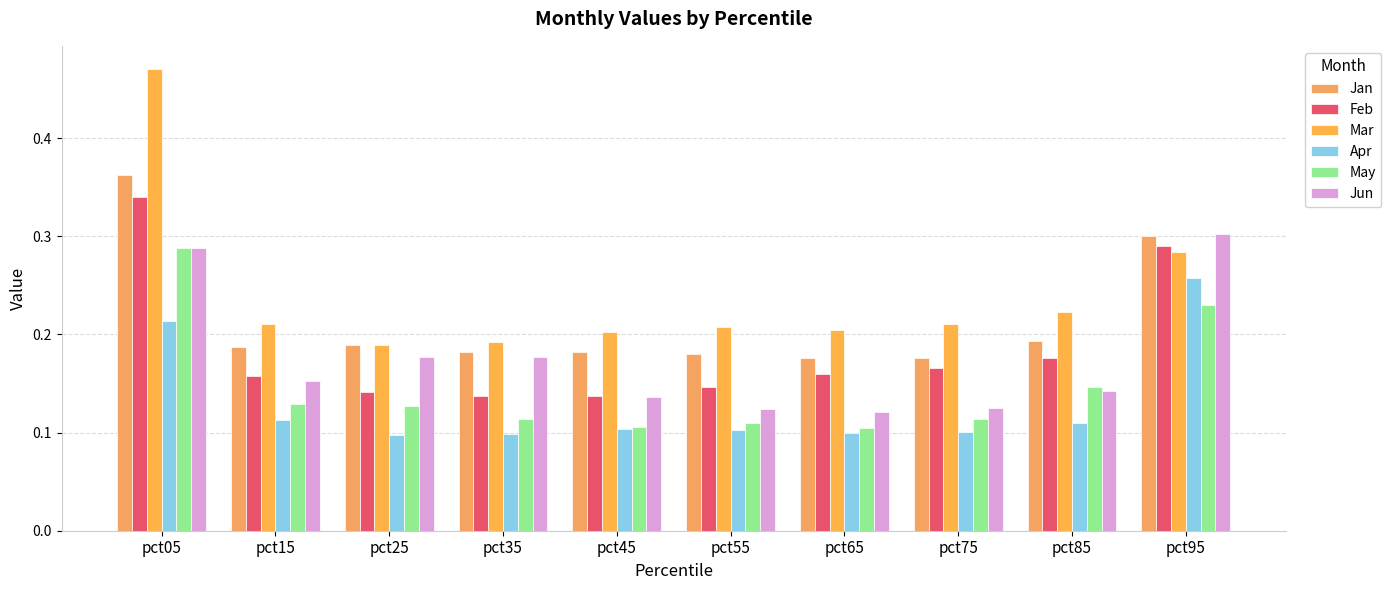

Which series has the largest total across all categories?

Mar